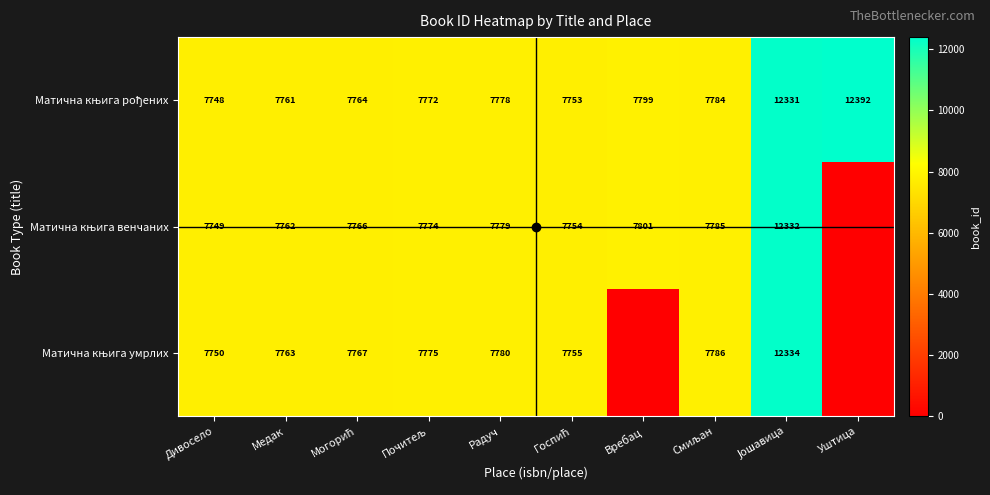

Where does the Матична књига рођених series first go above 7778?

Вребац